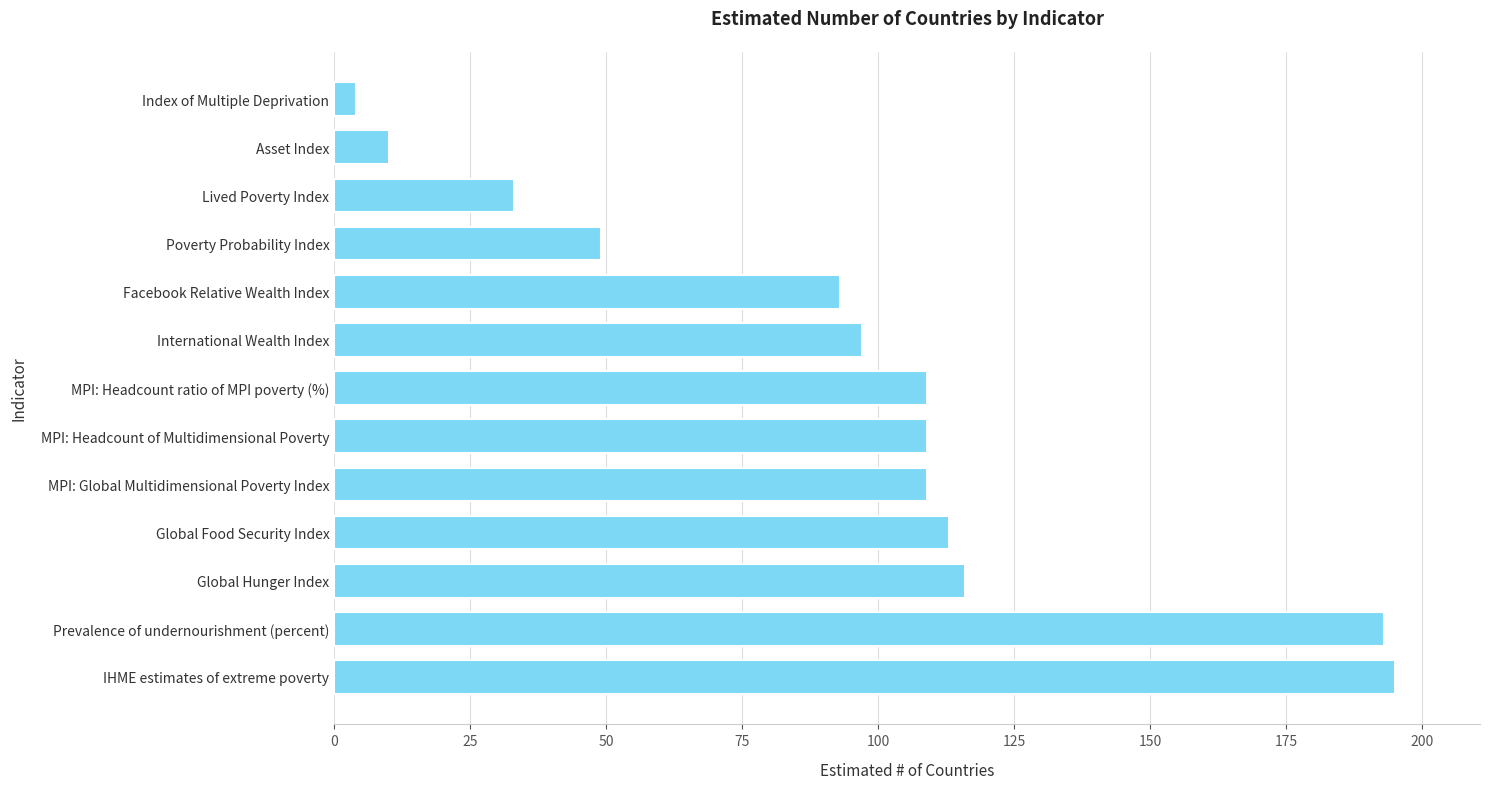

Reading top to bottom, extract all data points from this chart.

Index of Multiple Deprivation=4	Asset Index=10	Lived Poverty Index=33	Poverty Probability Index=49	Facebook Relative Wealth Index=93	International Wealth Index=97	MPI: Headcount ratio of MPI poverty (%)=109	MPI: Headcount of Multidimensional Poverty=109	MPI: Global Multidimensional Poverty Index=109	Global Food Security Index=113	Global Hunger Index=116	Prevalence of undernourishment (percent)=193	IHME estimates of extreme poverty=195